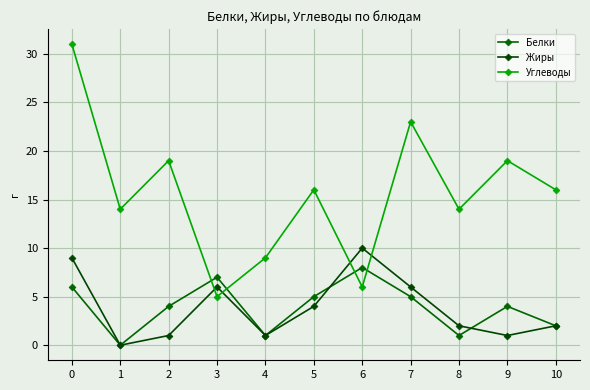

What is the value of the Белки point at the 6th from the left?

5